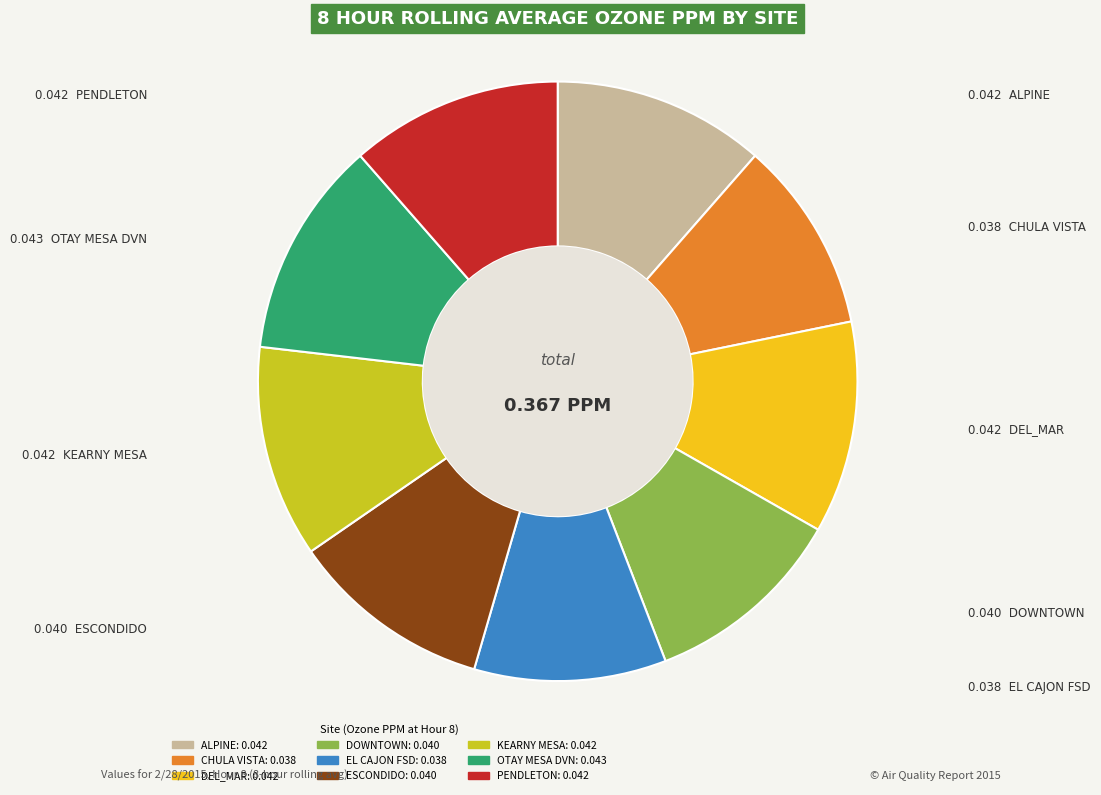

Is there any slice that represents more than half of the pie?

No